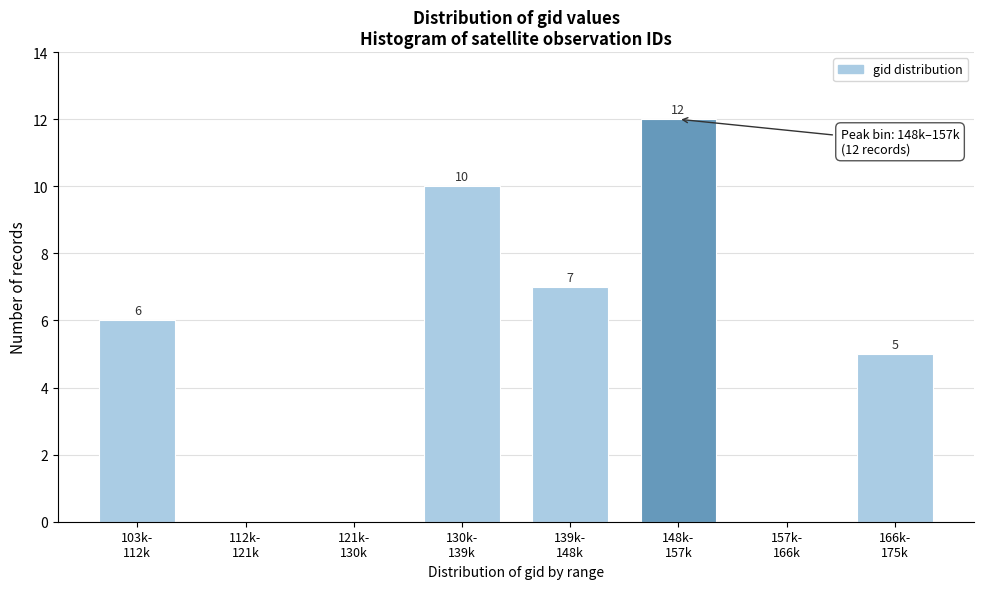

How many values are between 0 and 10?

7